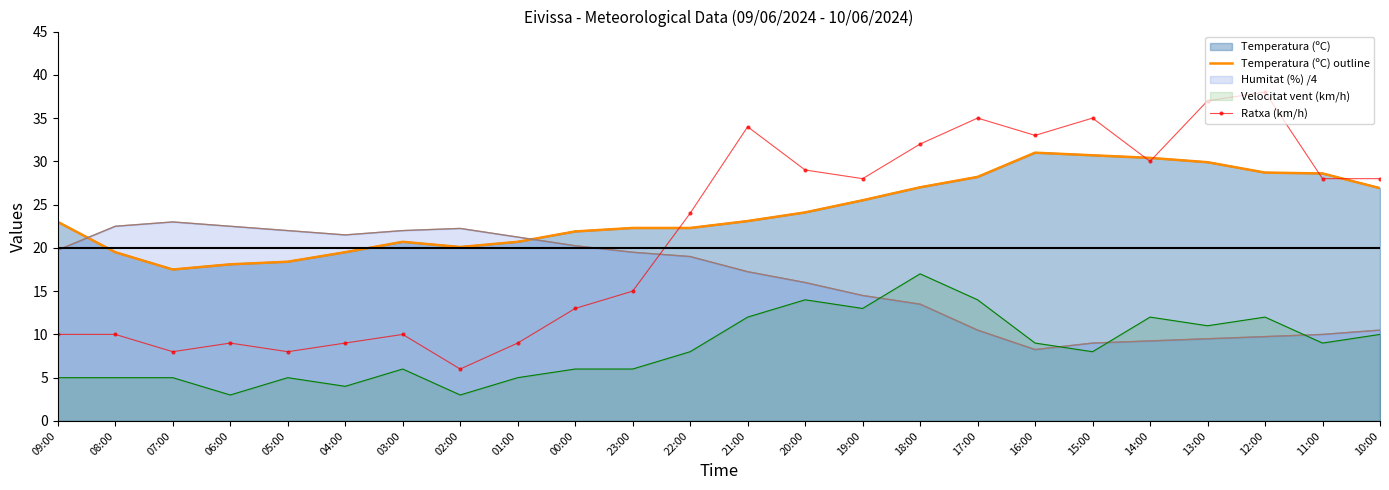

At which category is the sum across all series the highest?

13:00